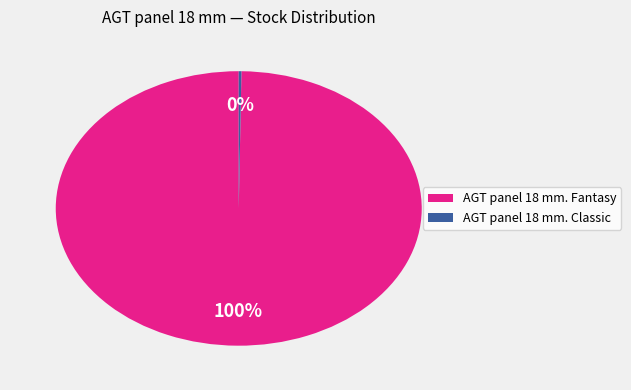

To the nearest percent, what is the difference between the largest and smallest slice percentages?

100%